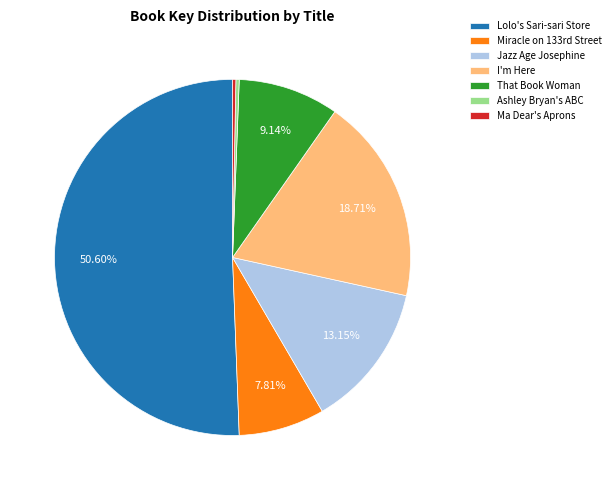

Is the sum of That Book Woman and Jazz Age Josephine greater than half?

No